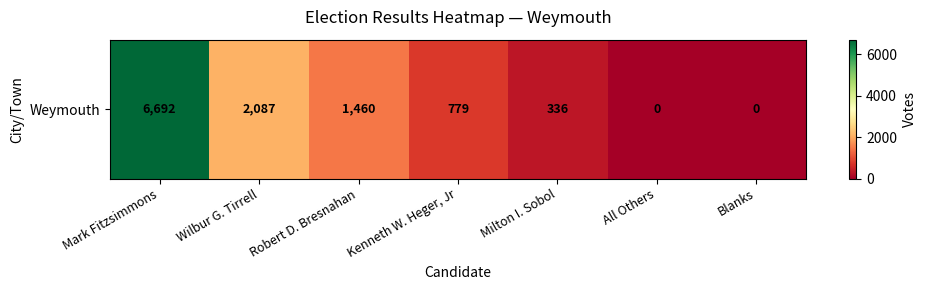

List the labels in order of value, smallest first.

All Others, Blanks, Milton I. Sobol, Kenneth W. Heger, Jr, Robert D. Bresnahan, Wilbur G. Tirrell, Mark Fitzsimmons